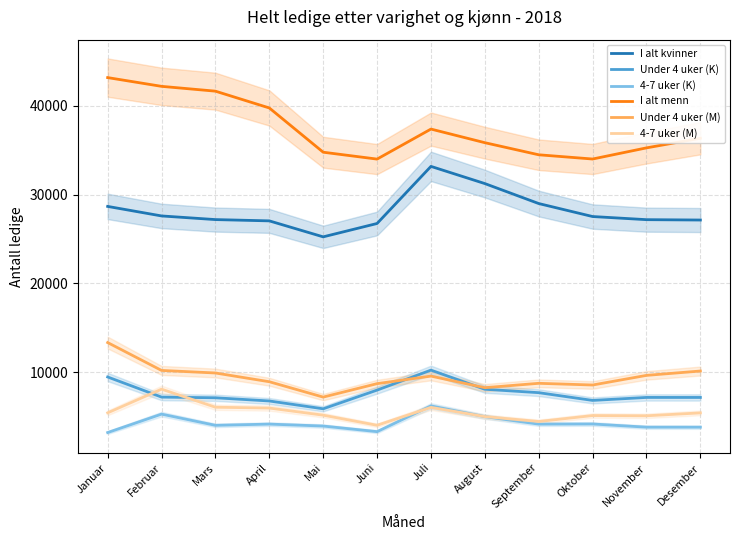

Reading left to right, transcribe all the data shown in this chart.

I alt kvinner: Januar=28665	Februar=27591	Mars=27180	April=27035	Mai=25234	Juni=26740	Juli=33176	August=31239	September=28988	Oktober=27524	November=27171	Desember=27130
Under 4 uker (K): Januar=9440	Februar=7172	Mars=7095	April=6735	Mai=5853	Juni=7960	Juli=10212	August=8056	September=7671	Oktober=6798	November=7134	Desember=7132
4-7 uker (K): Januar=3177	Februar=5253	Mars=3990	April=4128	Mai=3909	Juni=3278	Juli=6182	August=4966	September=4126	Oktober=4140	November=3784	Desember=3782
I alt menn: Januar=43184	Februar=42198	Mars=41655	April=39762	Mai=34774	Juni=33998	Juli=37382	August=35847	September=34484	Oktober=34007	November=35263	Desember=36347
Under 4 uker (M): Januar=13318	Februar=10178	Mars=9889	April=8903	Mai=7172	Juni=8688	Juli=9538	August=8232	September=8726	Oktober=8534	November=9620	Desember=10111
4-7 uker (M): Januar=5399	Februar=8066	Mars=6031	April=5937	Mai=5135	Juni=3996	Juli=6013	August=4973	September=4420	Oktober=5091	November=5065	Desember=5392